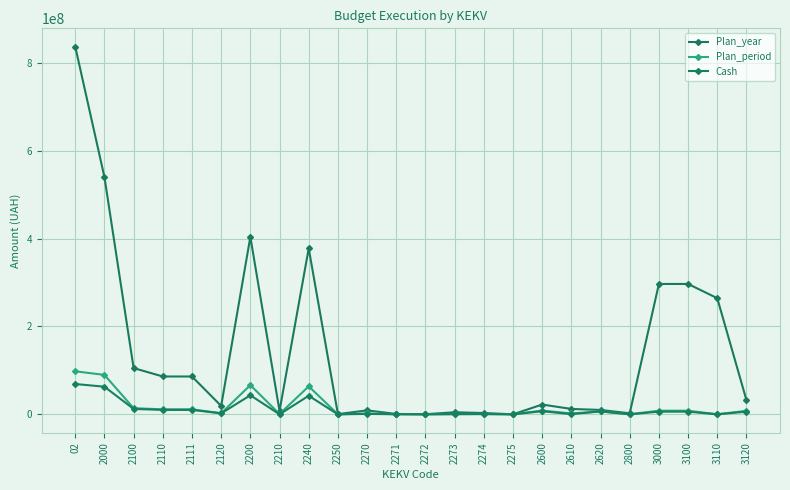

Reading left to right, transcribe all the data shown in this chart.

Plan_year: 02=836828457.0	2000=540048853.0	2100=105319451.0	2110=86153438.0	2111=86153438.0	2120=19166013.0	2200=403970505.0	2210=7699910.0	2240=377694020.0	2250=525285.0	2270=9034808.0	2271=879972.0	2272=368415.0	2273=4673242.0	2274=3043310.0	2275=69869.0	2600=22299441.0	2610=12299441.0	2620=10000000.0	2800=2437481.0	3000=296779604.0	3100=296779604.0	3110=264375506.0	3120=32404098.0
Plan_period: 02=97992478.0	2000=89742478.0	2100=13981172.0	2110=11429289.0	2111=11429289.0	2120=2551883.0	2200=66529380.0	2210=719996.0	2240=63747959.0	2250=63700.0	2270=1997725.0	2271=314800.0	2272=44009.0	2273=727777.0	2274=900000.0	2275=11139.0	2600=8687216.0	2610=2020550.0	2620=6666666.0	2800=291460.0	3000=8250000.0	3100=8250000.0	3110=250000.0	3120=8000000.0
Cash: 02=69045930.7	2000=62927000.1	2100=12323741.7	2110=10096290.2	2111=10096290.2	2120=2227451.5	2200=43422648.6	2210=110371.5	2240=42291198.1	2250=16048.2	2270=1005030.7	2271=180657.5	2272=901.3	2273=326279.7	2274=492815.9	2275=4376.3	2600=7116473.7	2610=449807.7	2620=6666666.0	2800=64136.2	3000=6118930.5	3100=6118930.5	3110=0.0	3120=6118930.5